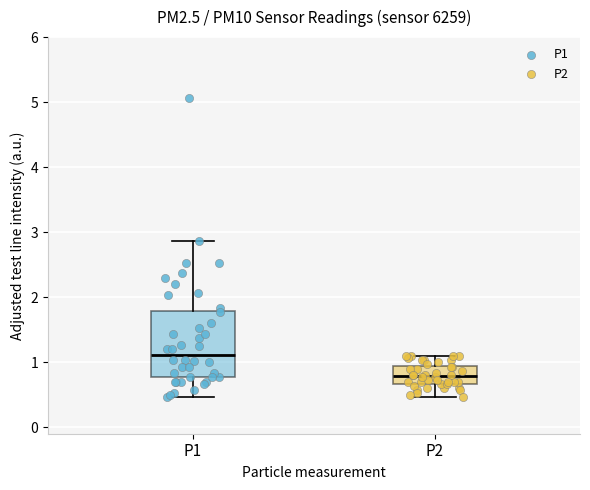

Which box's median line is the lowest?

P2